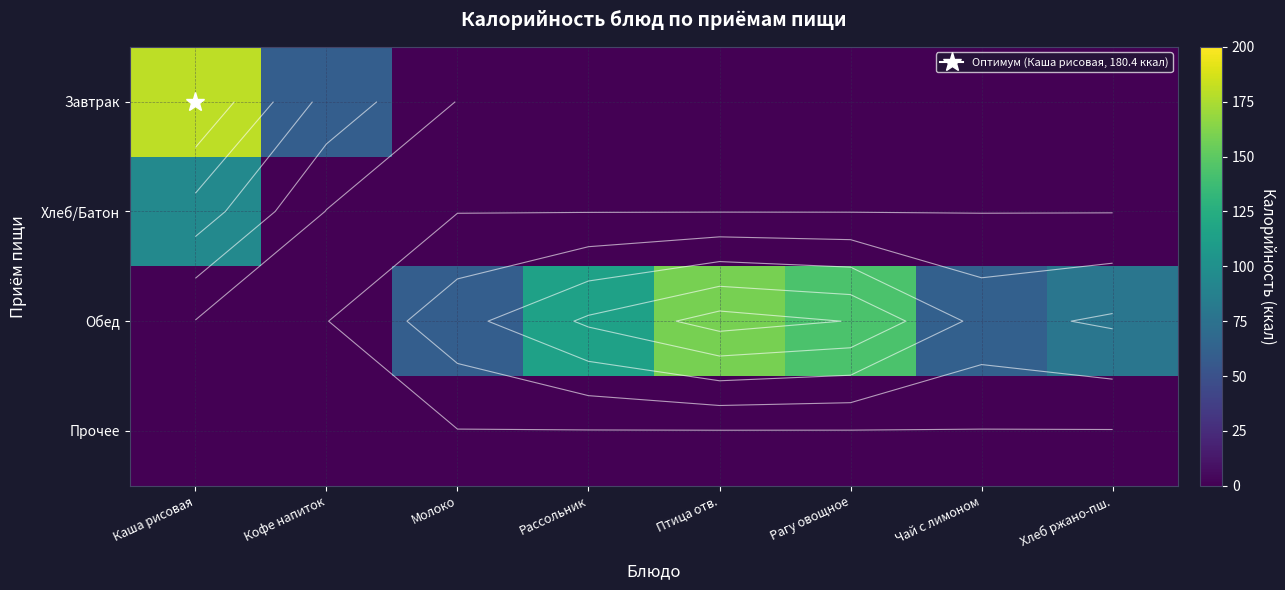

Rank the series at Чай с лимоном from lowest to highest value.

Завтрак, Хлеб/Батон, Прочее, Обед